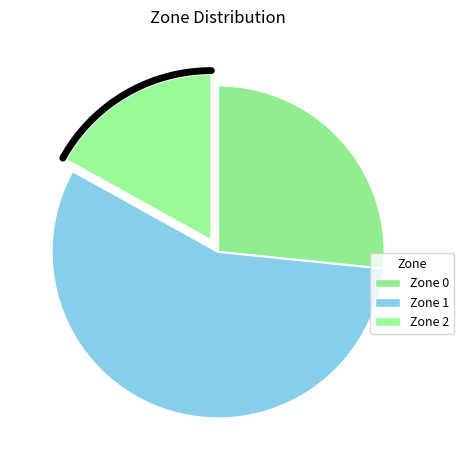

What is the change in value from Zone 1 to Zone 2?

-49